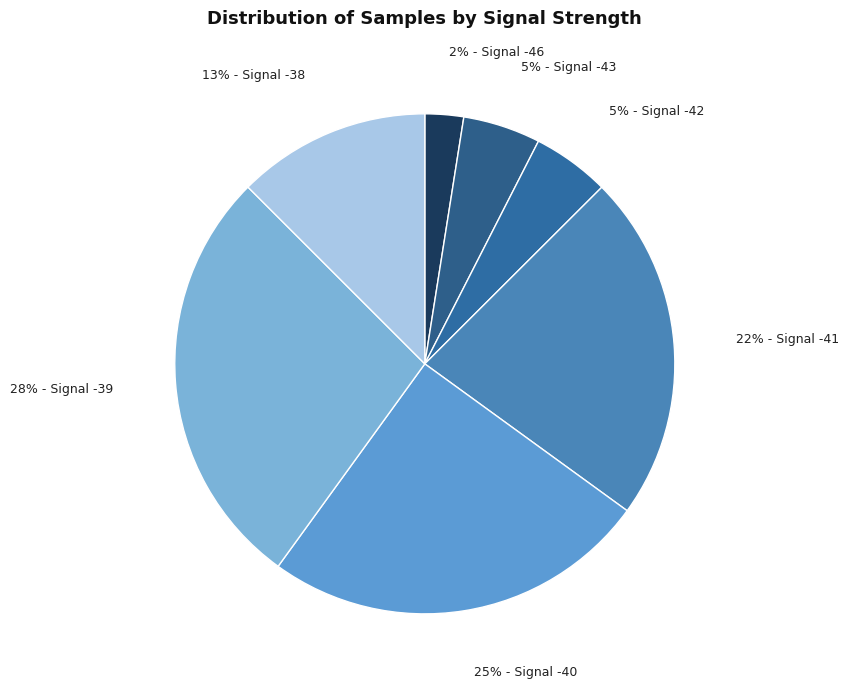

How many slices are in this pie chart?

7